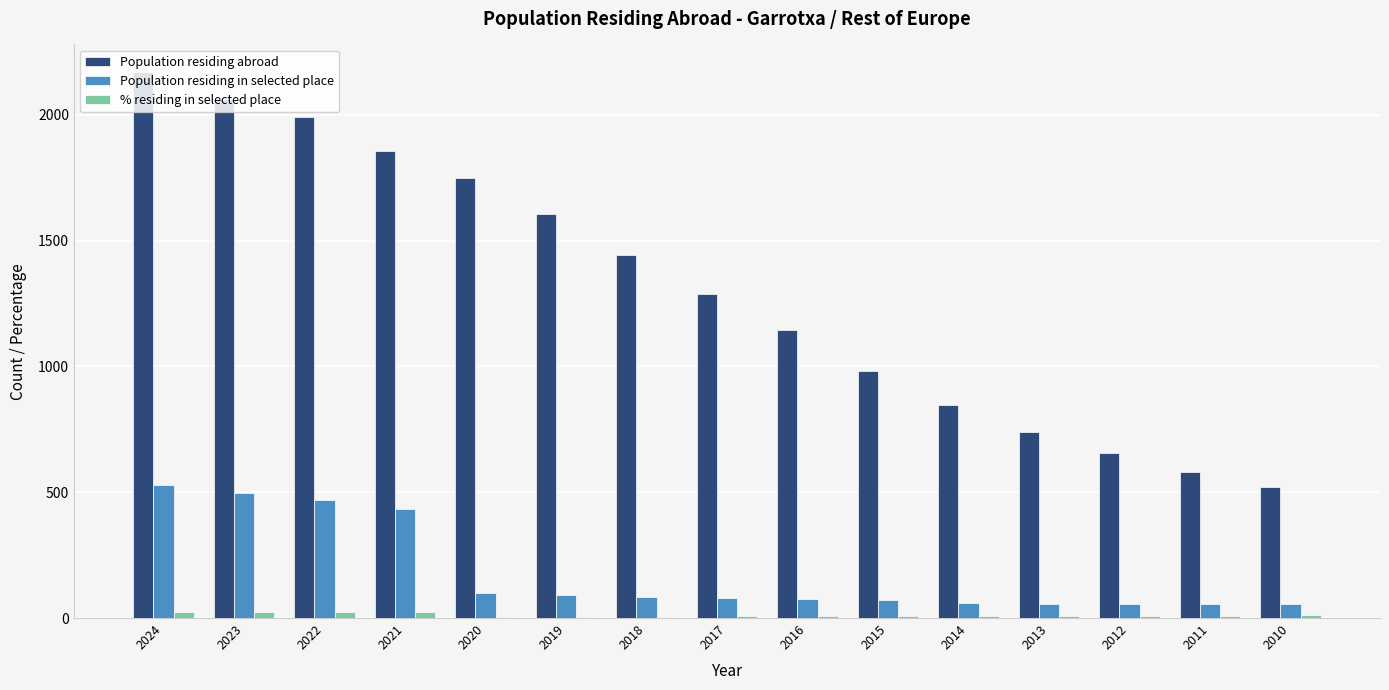

How many groups of bars are there?

15